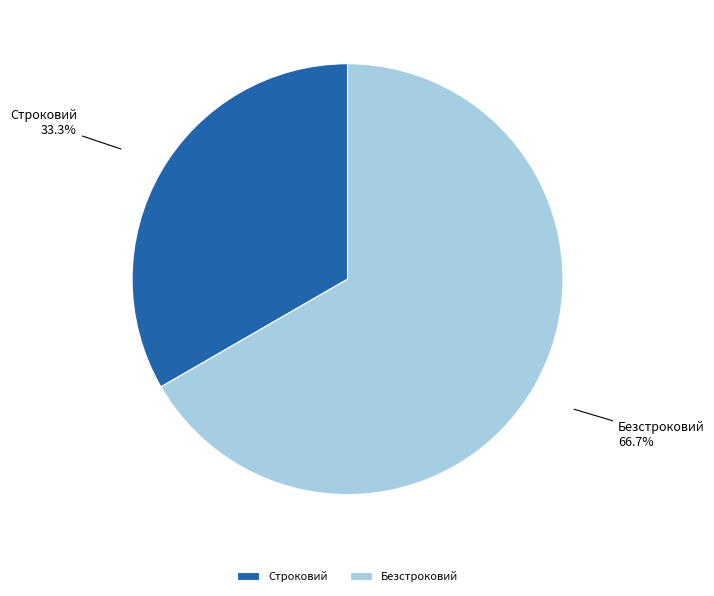

Is the sum of Безстроковий and Строковий greater than half?

Yes